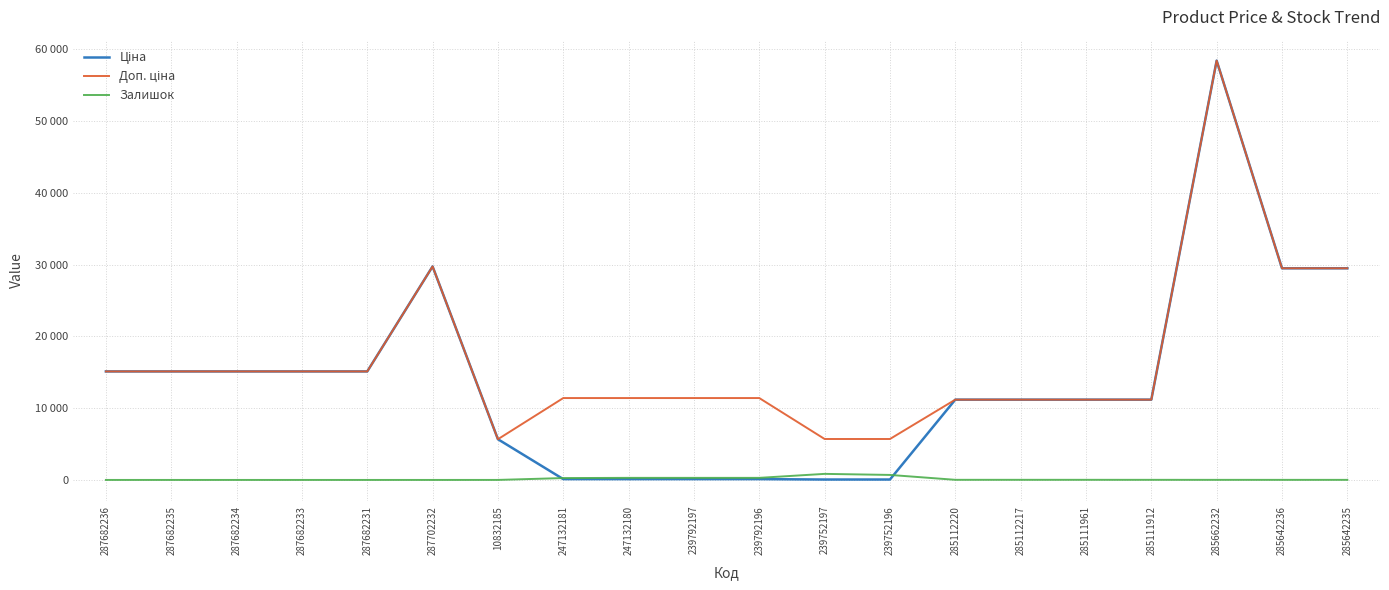

Does the chart have visible grid lines?

Yes